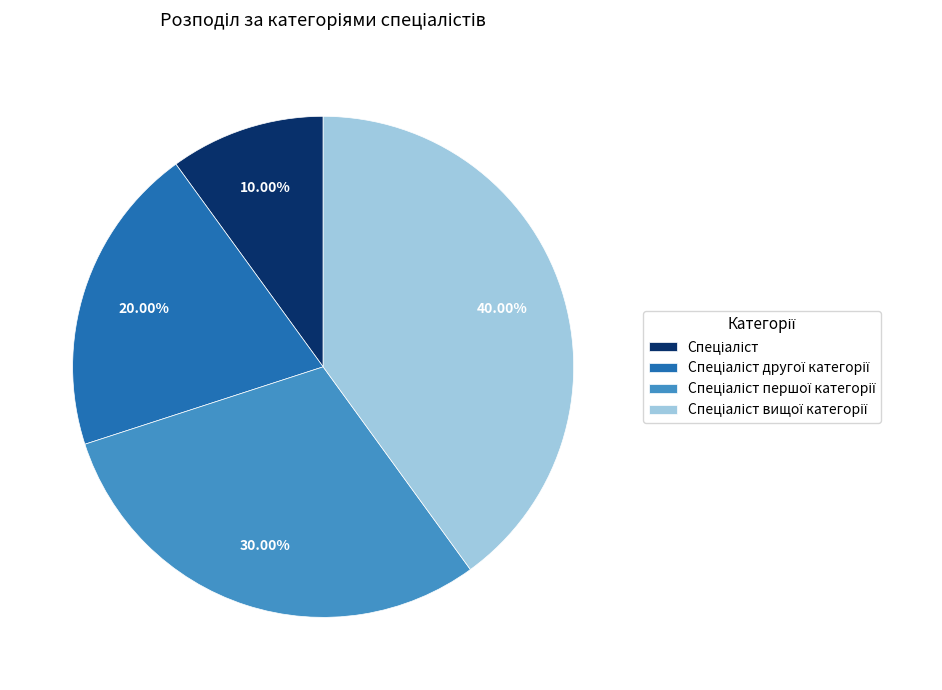

Does any single category account for the majority?

No